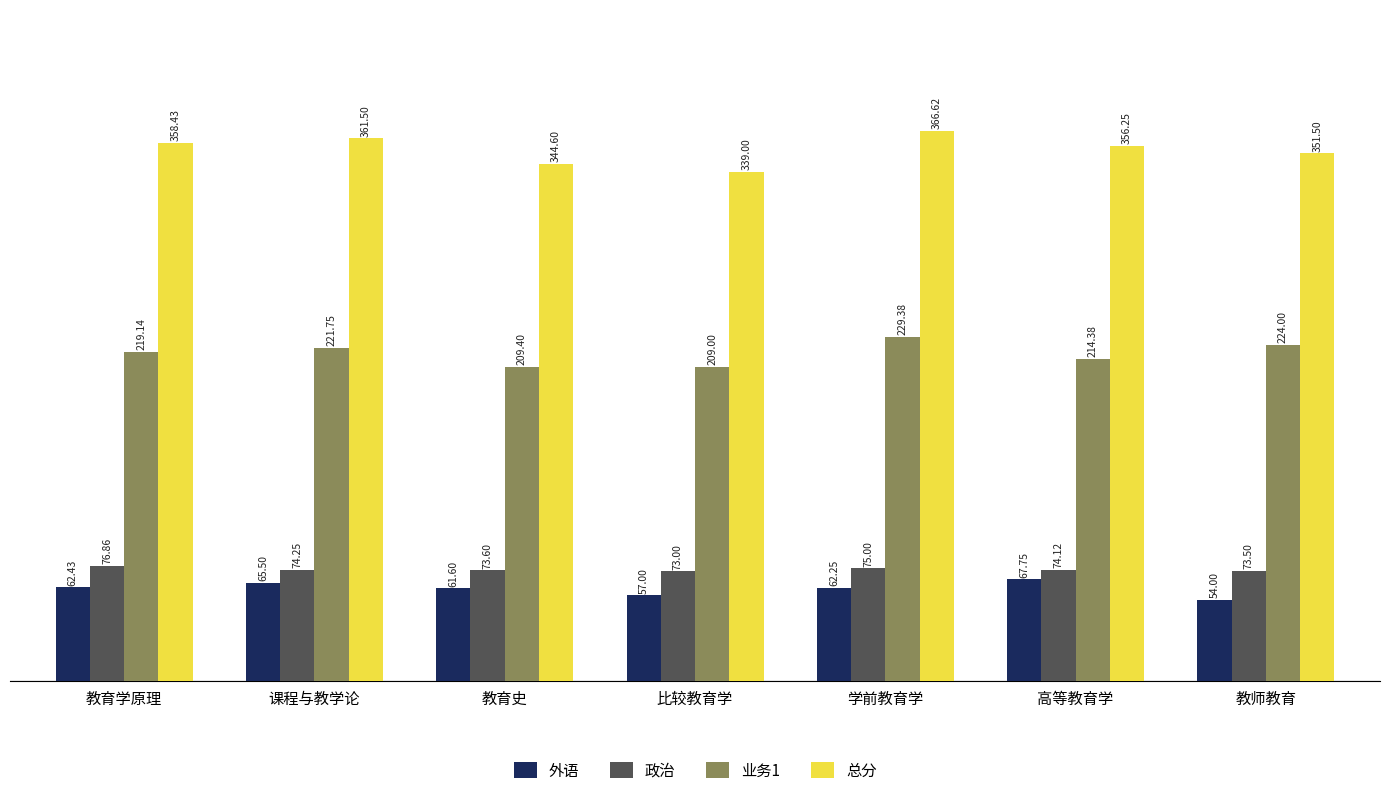

What is the difference between the highest and lowest values at 教育学原理?

296.0